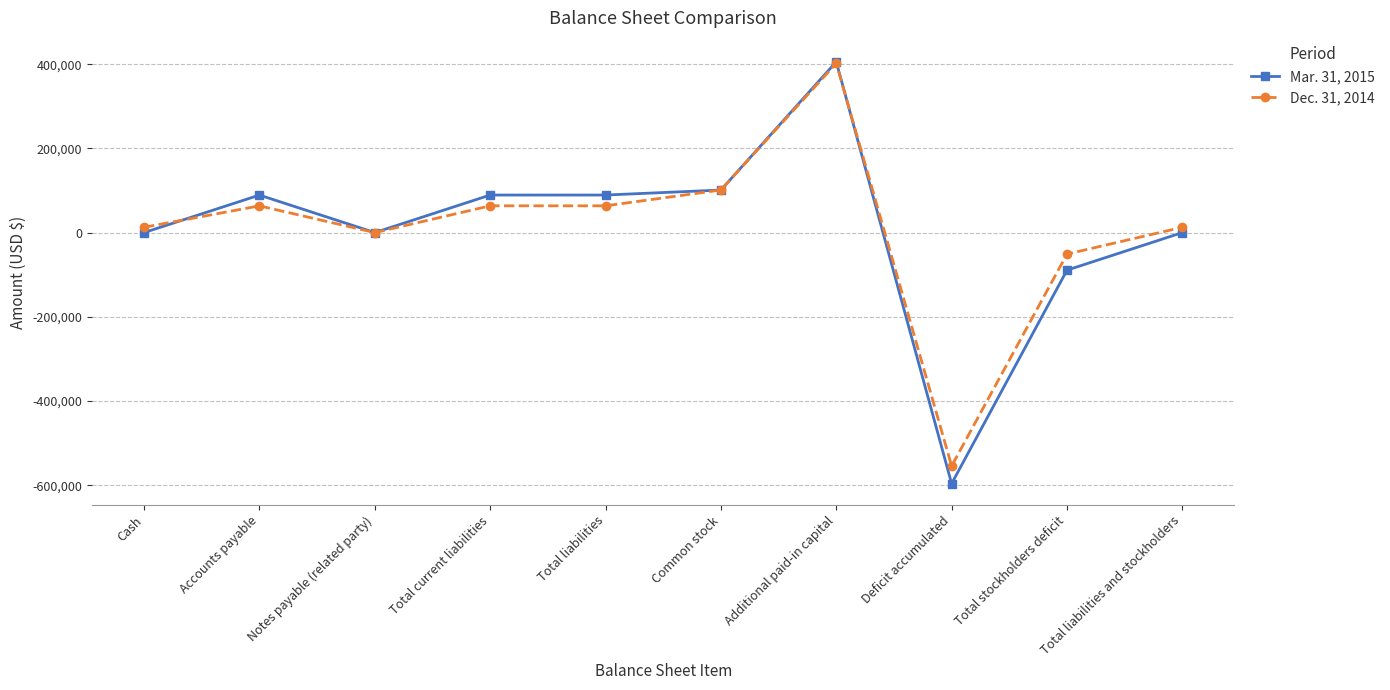

Is the value of Dec. 31, 2014 at Additional paid-in capital greater than the value of Mar. 31, 2015 at Accounts payable?

Yes